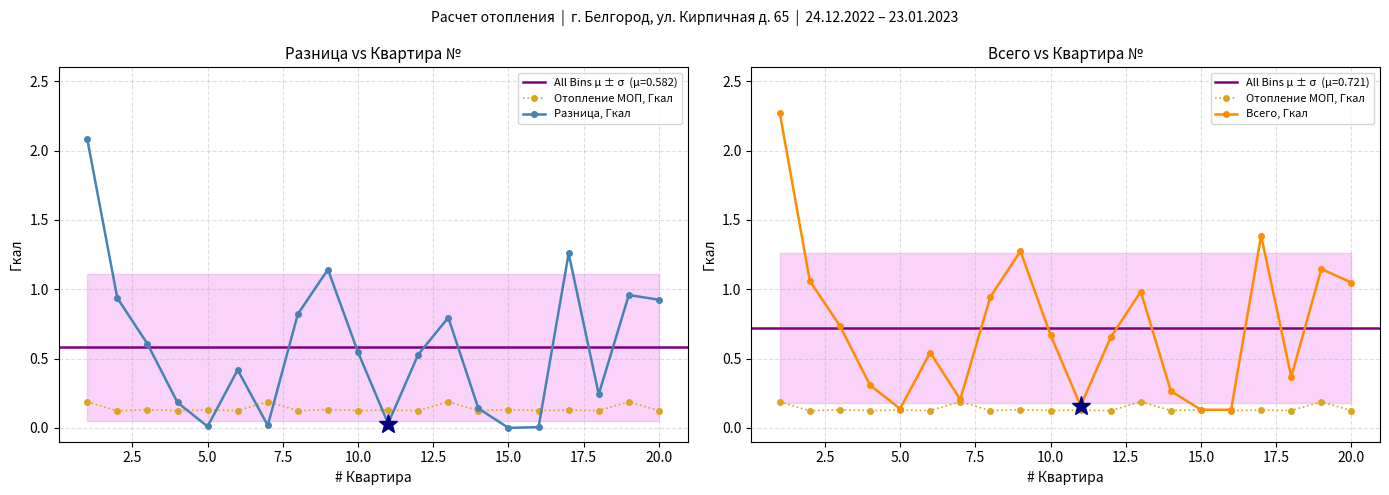

Is it true that Всего, Гкал equals 0.3 at 5.0?

False